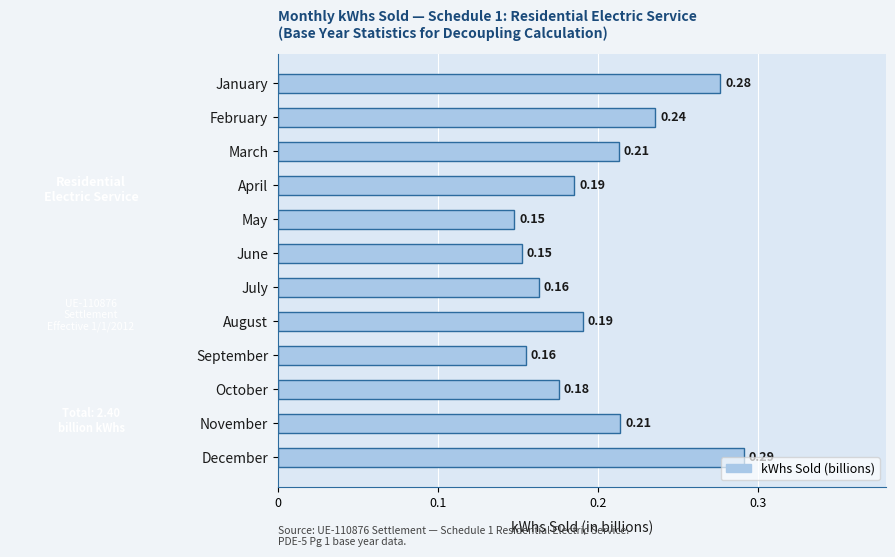

Between November and August, which is larger?

November